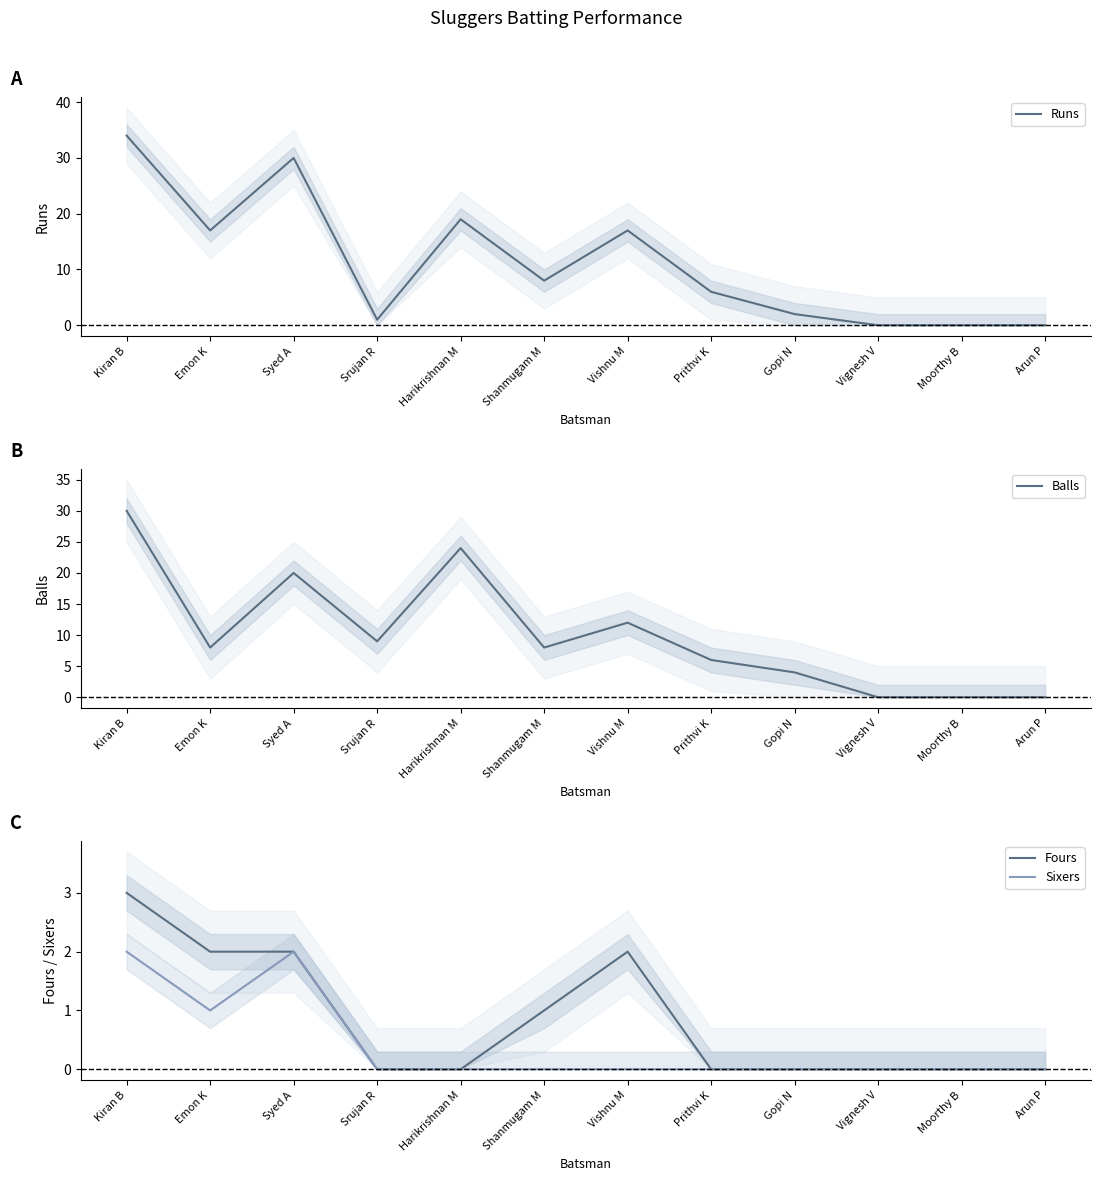

What are all the series names shown in the legend?

Runs, Balls, Fours, Sixers